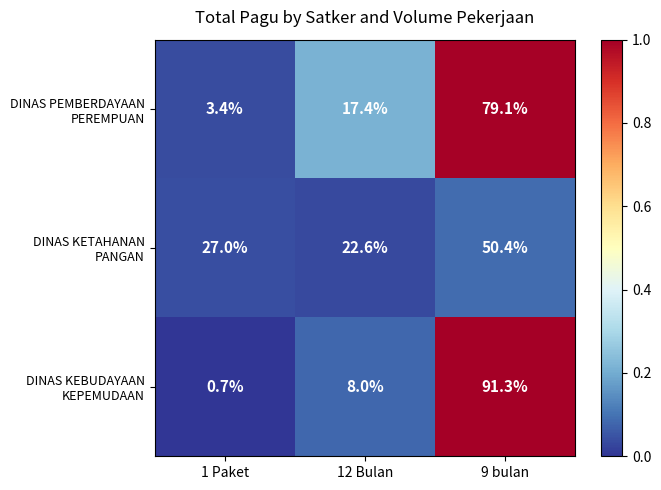

At which category is the sum across all series the highest?

9 bulan